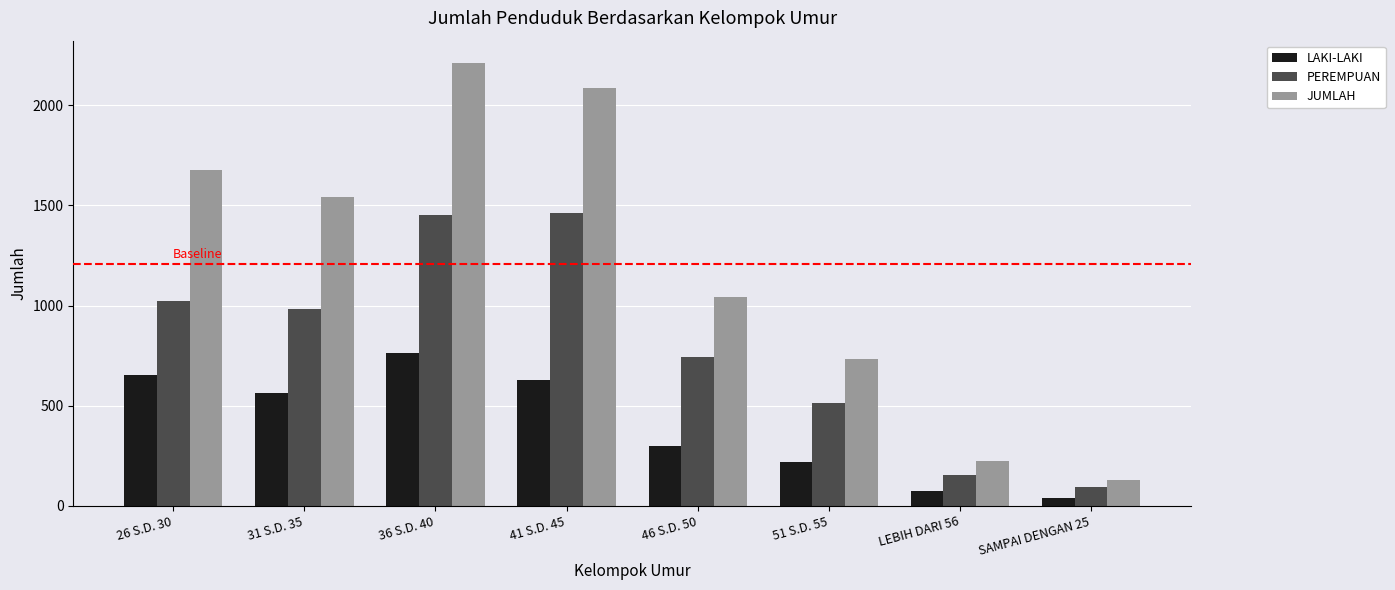

Which series has the largest total across all categories?

JUMLAH